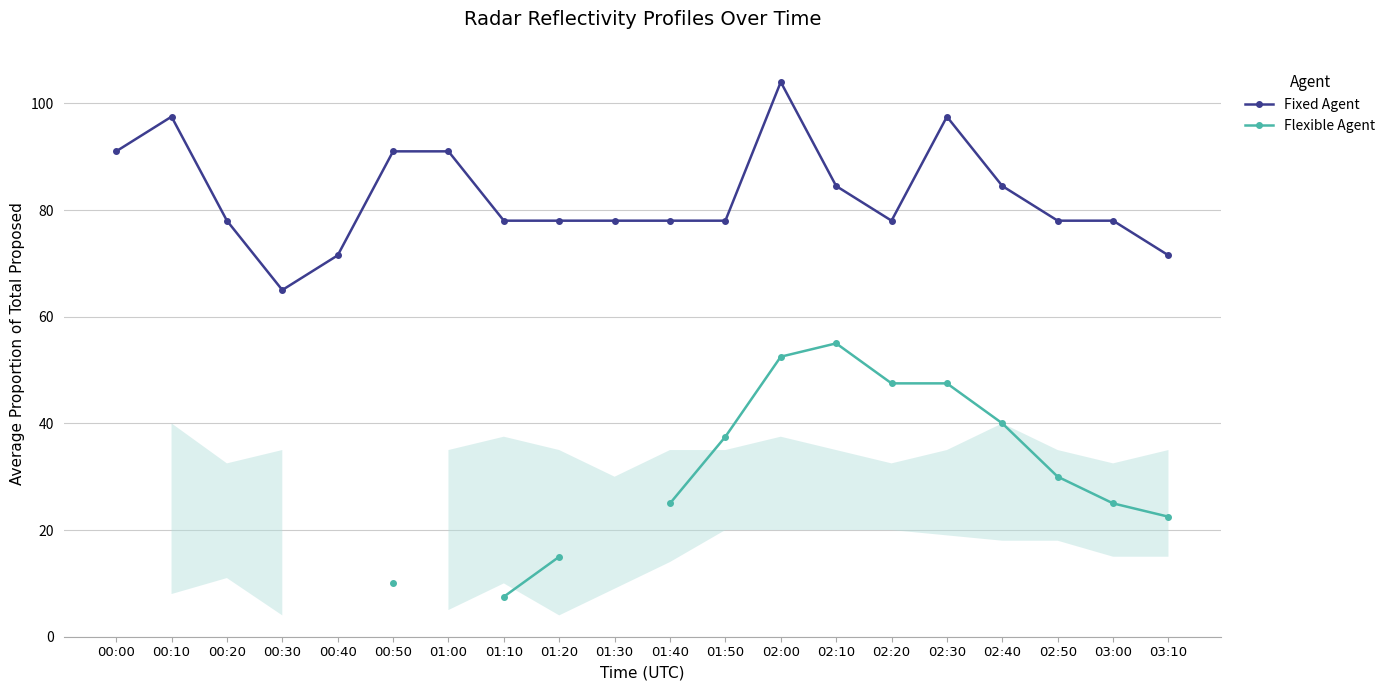

The value of Fixed Agent at 01:30 is 29.7. True or false?

False